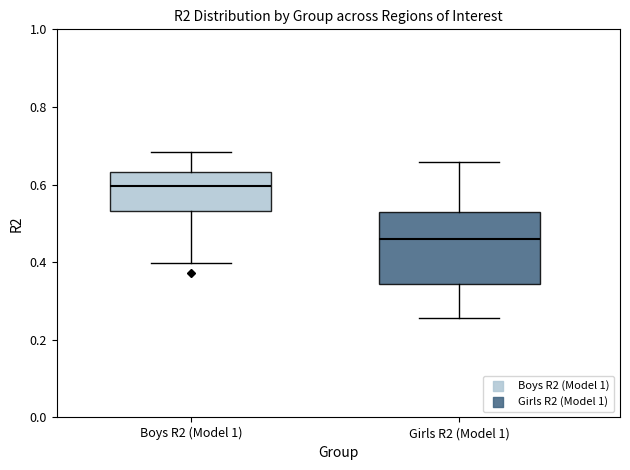

Reading left to right, read every box against the y-axis: the position of its median line, the range the box covers, and the ends of its whiskers. The values are not printed on the chart, so give them approximately, as read against the axis.

Boys R2 (Model 1): median 0.60, box 0.54 to 0.64, whiskers 0.40 to 0.68
Girls R2 (Model 1): median 0.46, box 0.34 to 0.54, whiskers 0.26 to 0.66